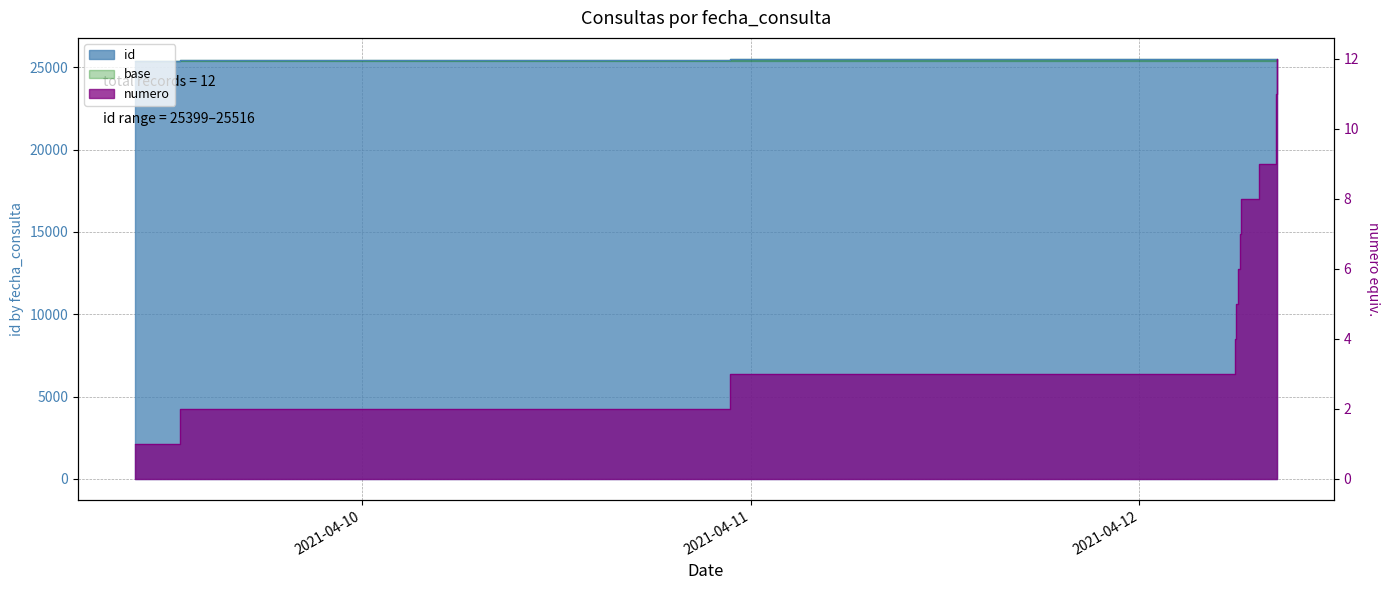

What position from the left is 2021-04-12 08:29:14?

12